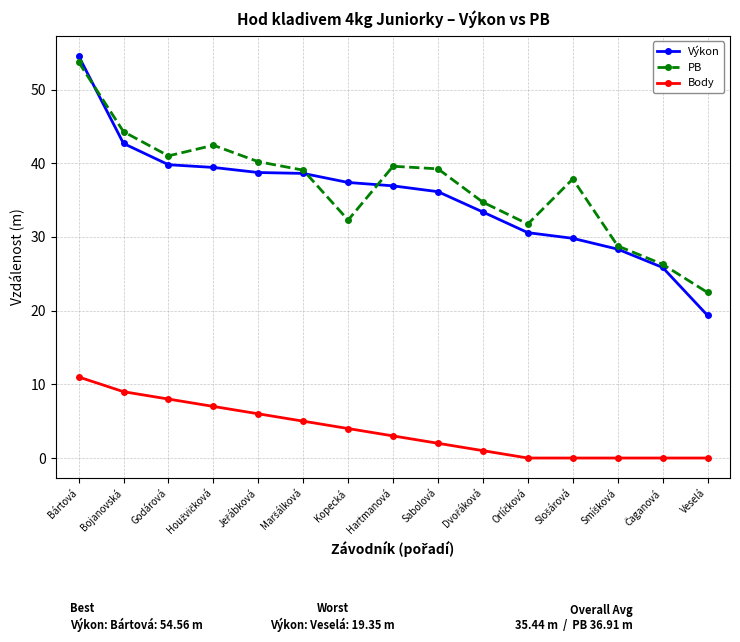

What is the average value of the PB series?

36.9